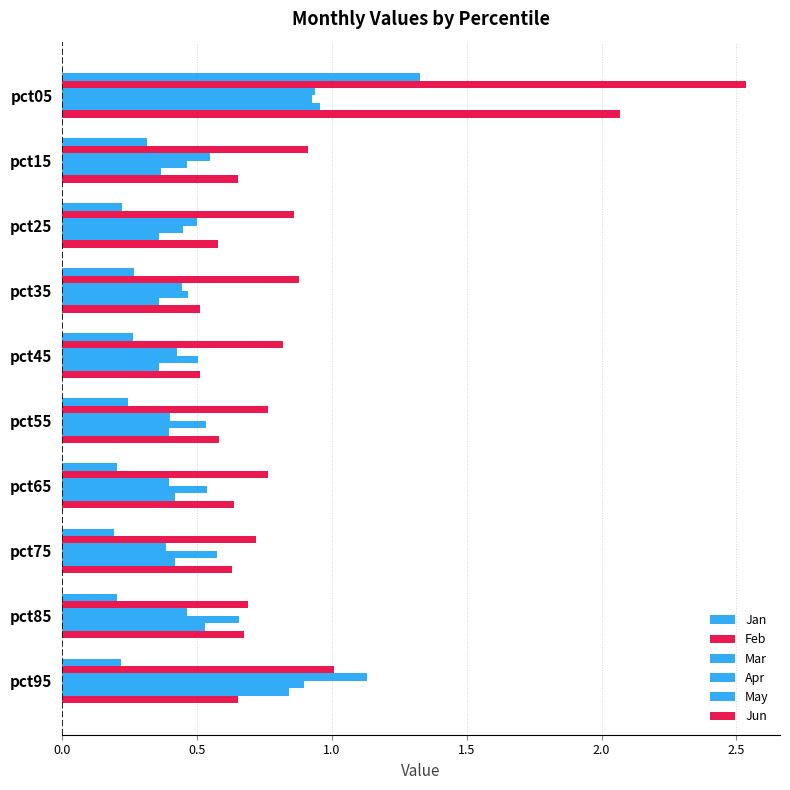

Count the number of data series in this chart.

6